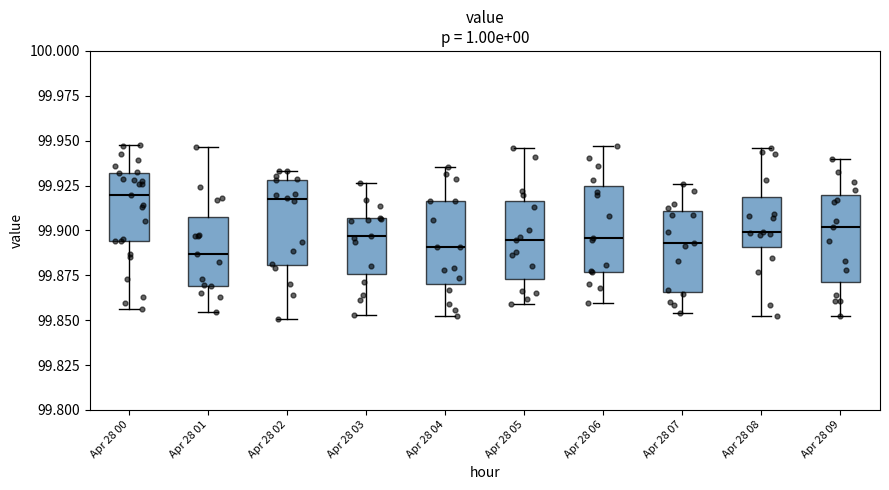

Reading left to right, read every box against the y-axis: the position of its median line, the range the box covers, and the ends of its whiskers. The values are not printed on the chart, so give them approximately, as read against the axis.

Apr 28 00: median 99.920, box 99.895 to 99.930, whiskers 99.855 to 99.950
Apr 28 01: median 99.885, box 99.870 to 99.905, whiskers 99.855 to 99.945
Apr 28 02: median 99.915, box 99.880 to 99.930, whiskers 99.850 to 99.935
Apr 28 03: median 99.895, box 99.875 to 99.905, whiskers 99.855 to 99.925
Apr 28 04: median 99.890, box 99.870 to 99.915, whiskers 99.850 to 99.935
Apr 28 05: median 99.895, box 99.875 to 99.915, whiskers 99.860 to 99.945
Apr 28 06: median 99.895, box 99.875 to 99.925, whiskers 99.860 to 99.945
Apr 28 07: median 99.895, box 99.865 to 99.910, whiskers 99.855 to 99.925
Apr 28 08: median 99.900, box 99.890 to 99.920, whiskers 99.850 to 99.945
Apr 28 09: median 99.900, box 99.870 to 99.920, whiskers 99.850 to 99.940